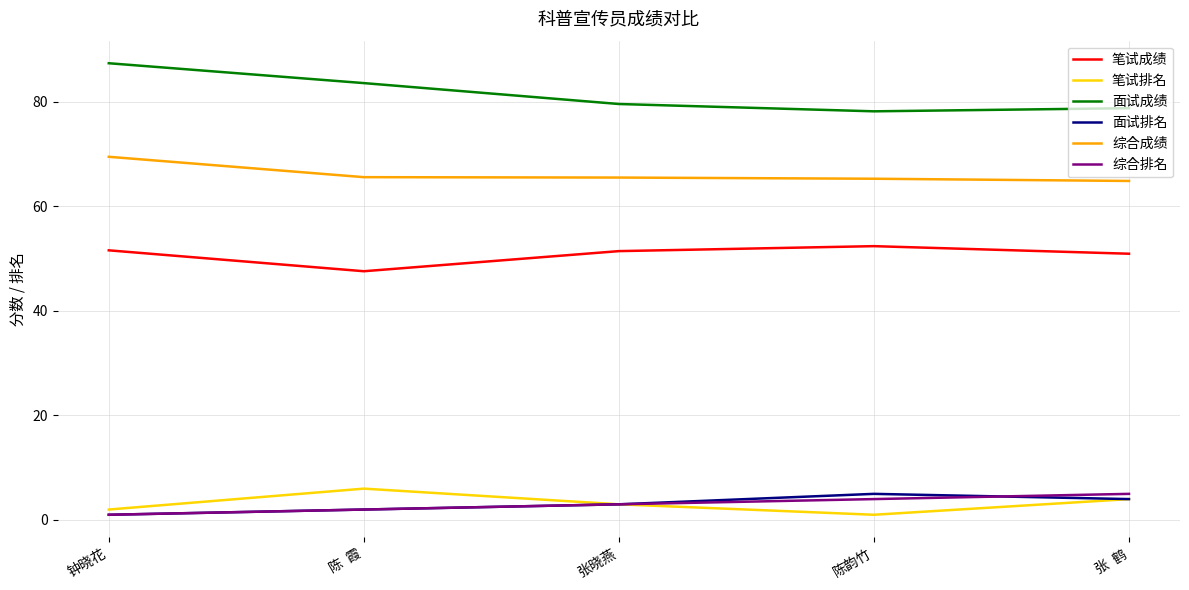

What is the difference between the highest and lowest values at 陈  霞?

81.6